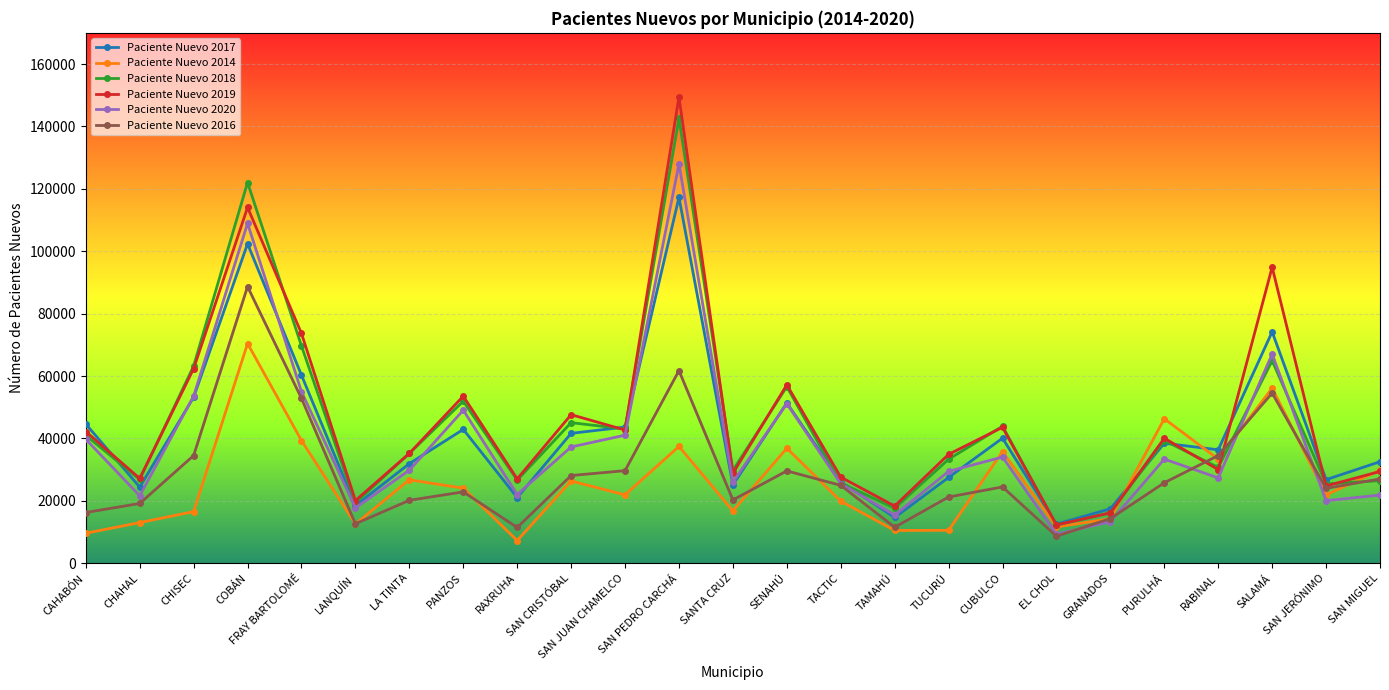

How many data points does each series have?

25